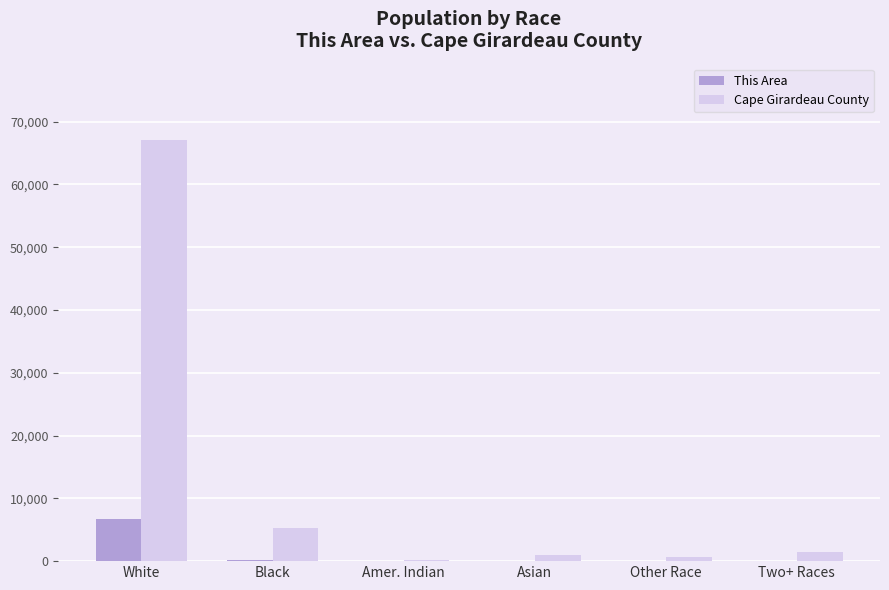

Which series has the largest total across all categories?

Cape Girardeau County